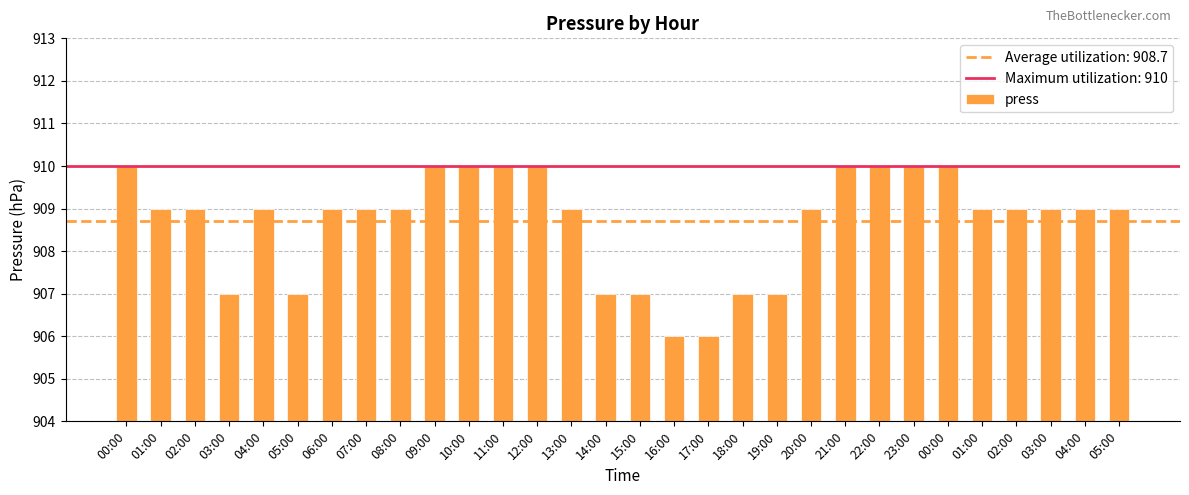

Read the value at 01:00.

909